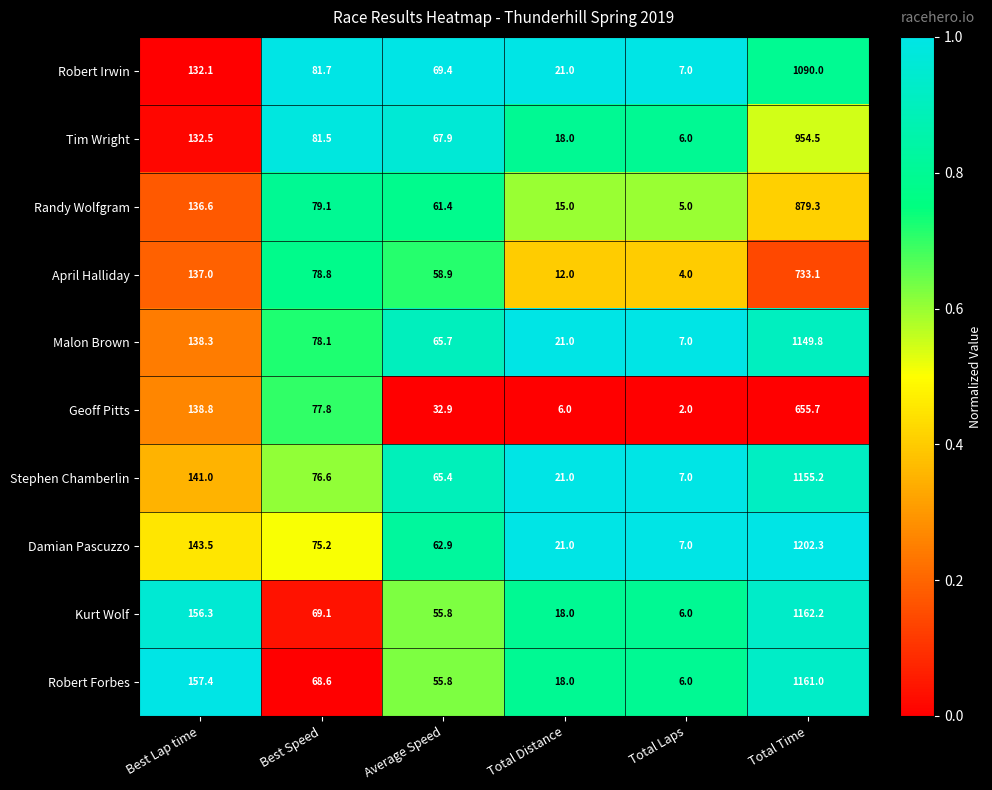

At which label does Robert Forbes reach its peak?

Total Time